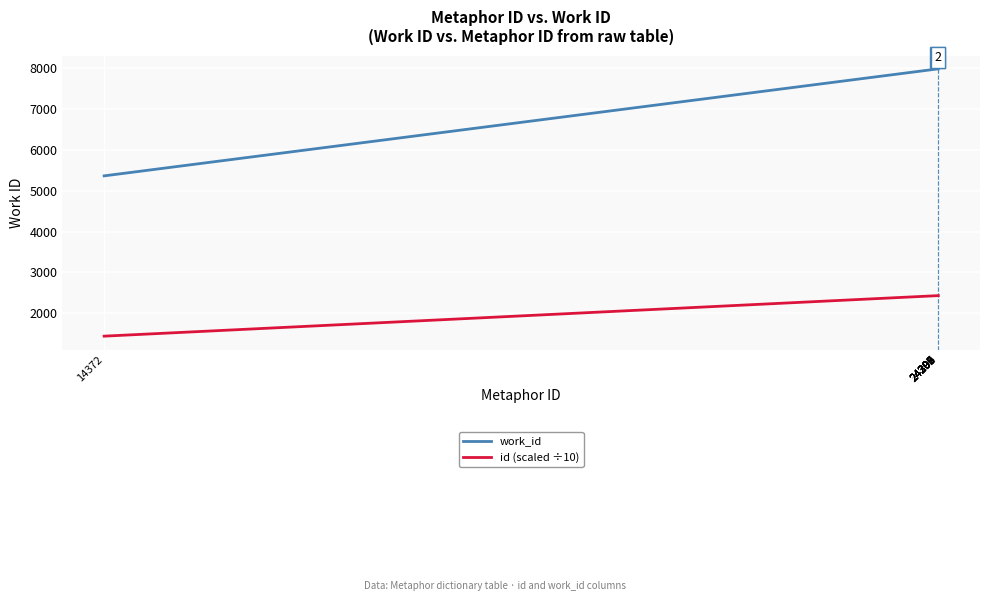

What is the sum of the id (scaled ÷10) values at 24299 and 24302?

4860.1